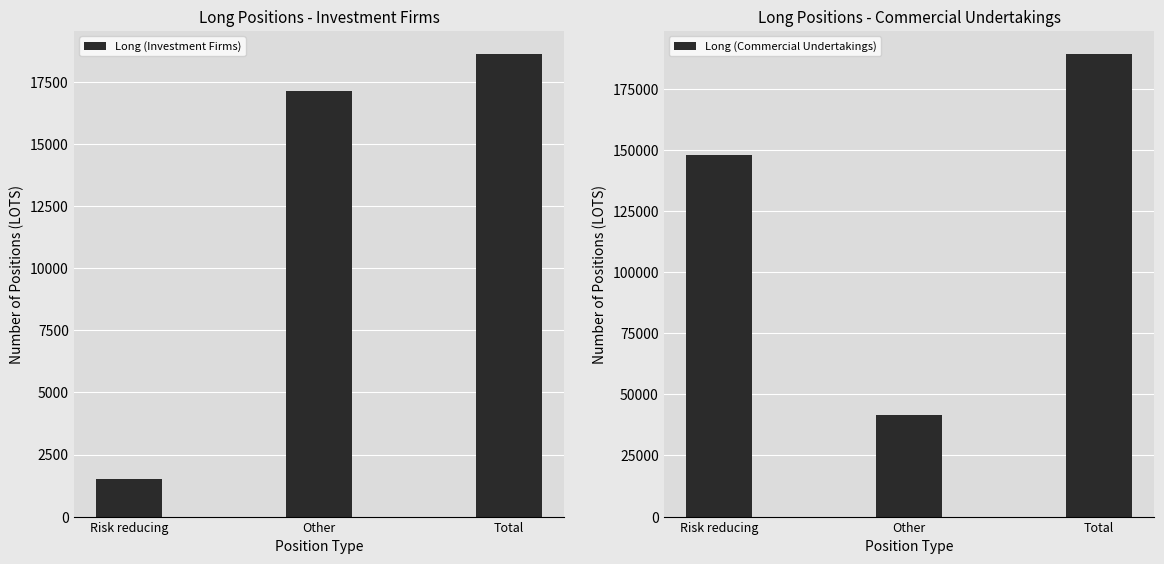

List the series in order of their overall mean, highest first.

Long (Commercial Undertakings), Long (Investment Firms)